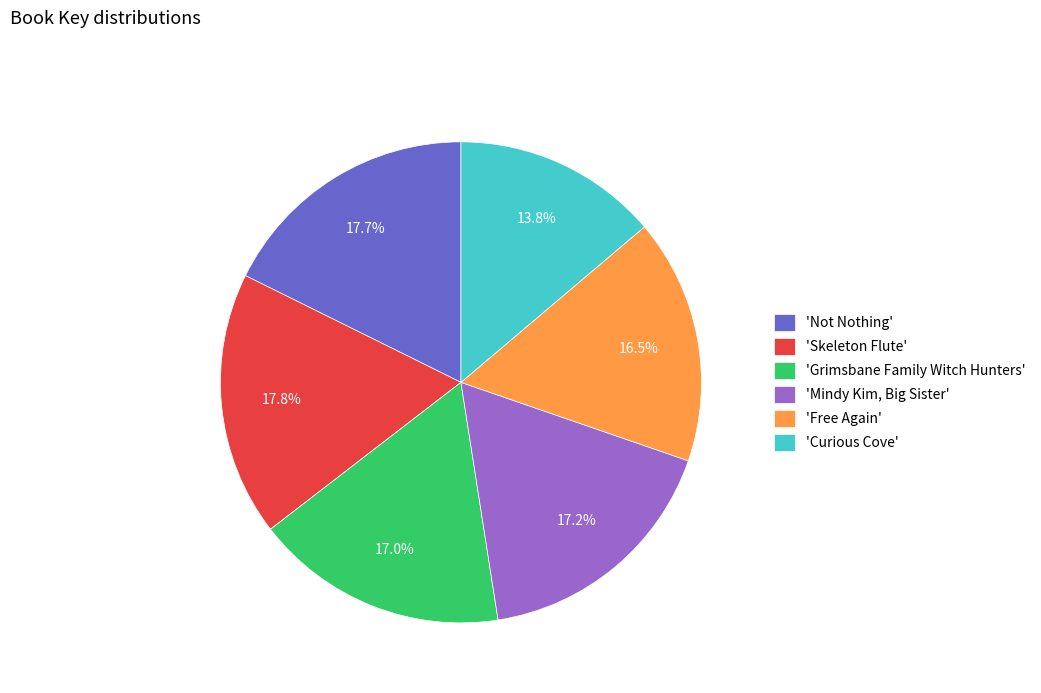

Which category has the smallest portion of the pie?

'Curious Cove'